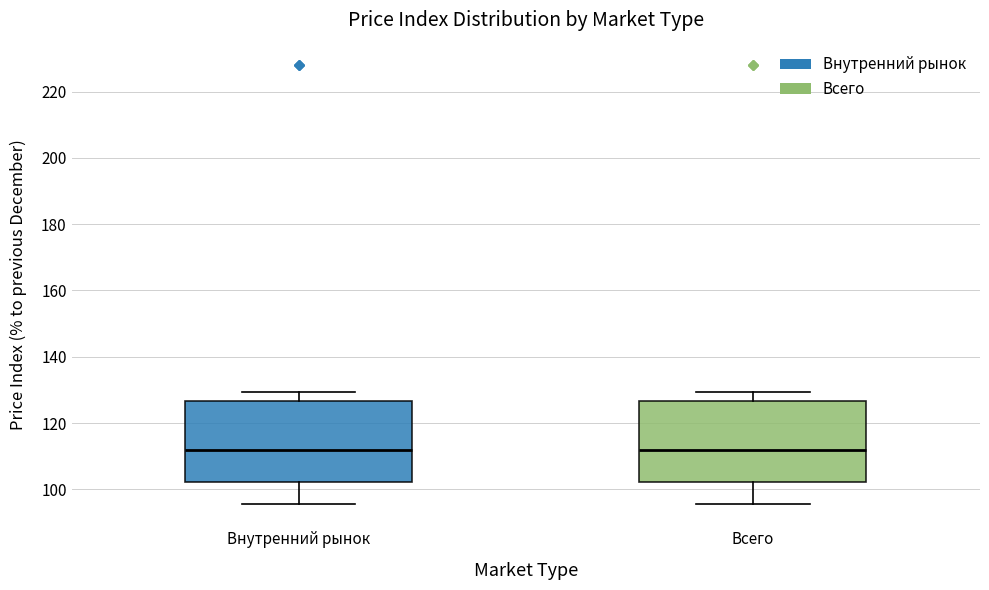

Where is the upper edge of the box for Внутренний рынок on the y-axis? The values are not printed on the chart, so give them approximately, as read against the axis.

126